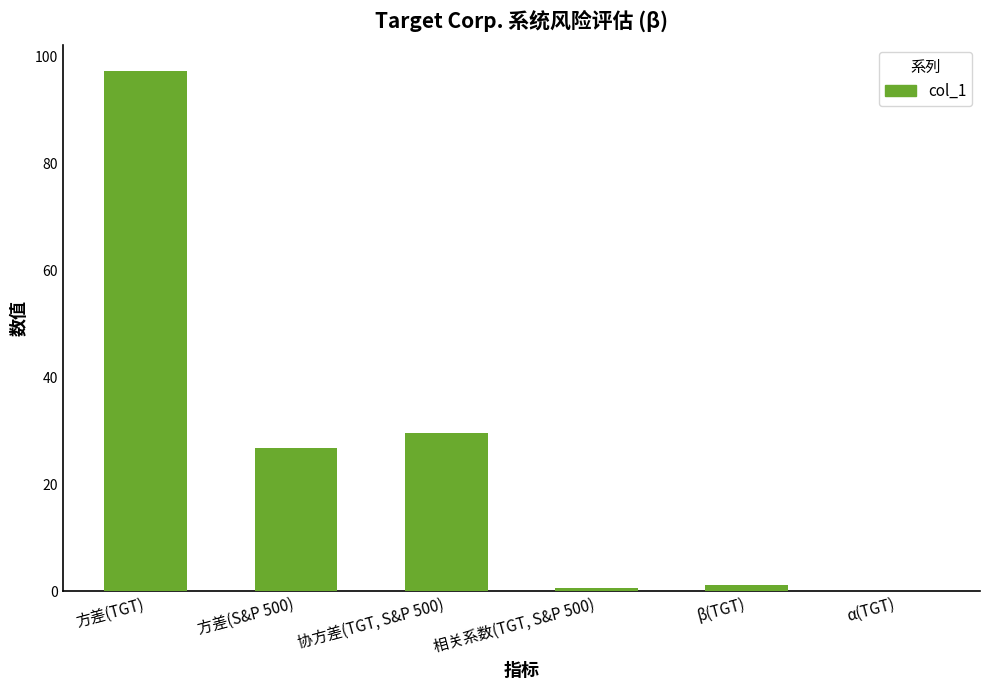

Are the bars horizontal?

No